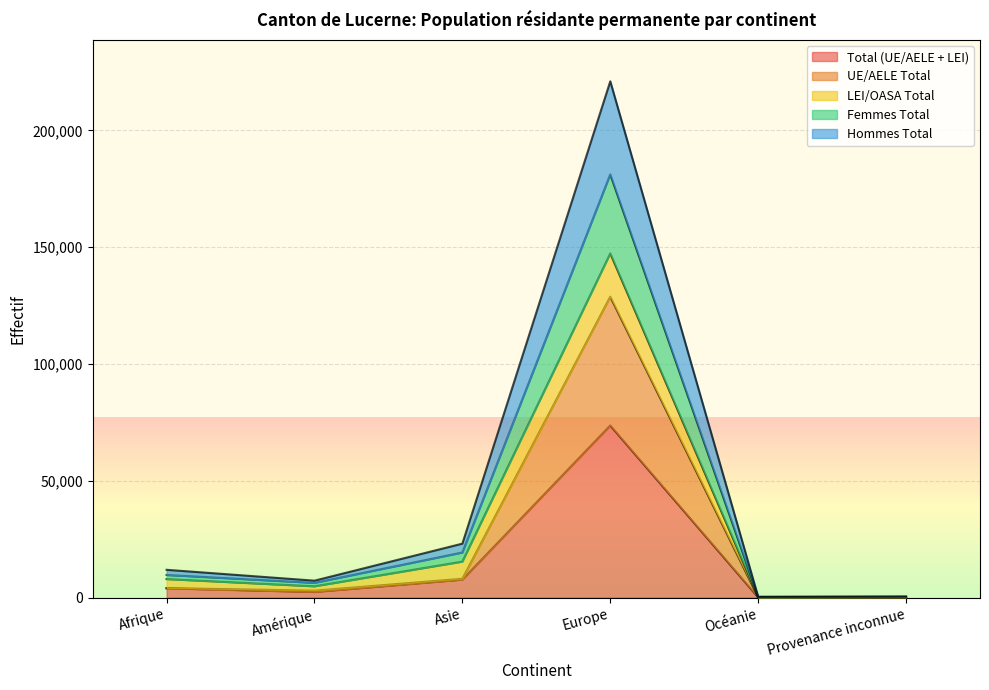

True or false: Total (UE/AELE + LEI) and Hommes Total cross at least once.

False